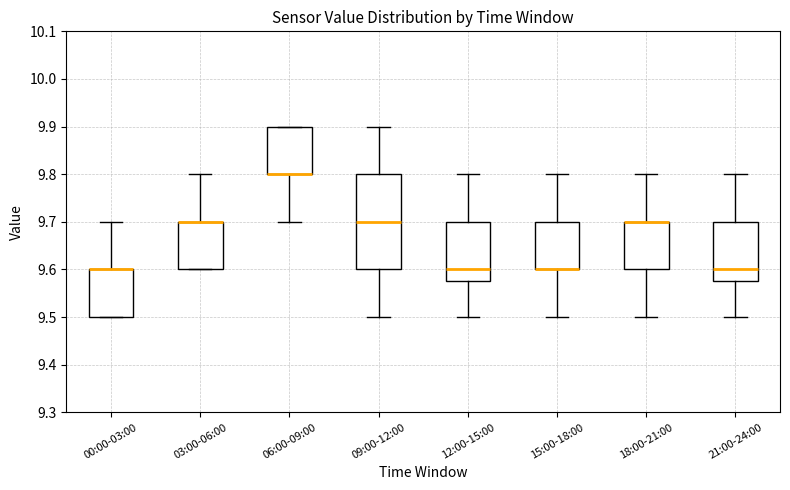

Where is the upper edge of the box for 00:00-03:00 on the y-axis? The values are not printed on the chart, so give them approximately, as read against the axis.

9.60